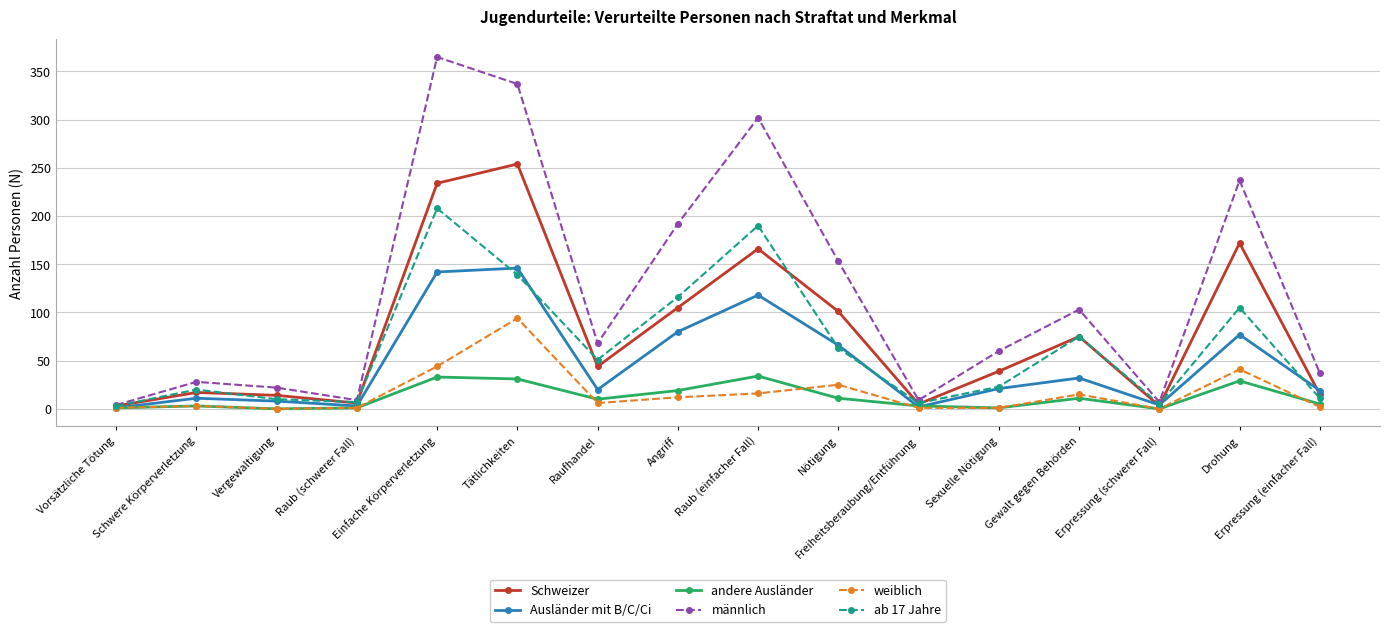

What position from the left is Raub (schwerer Fall)?

4